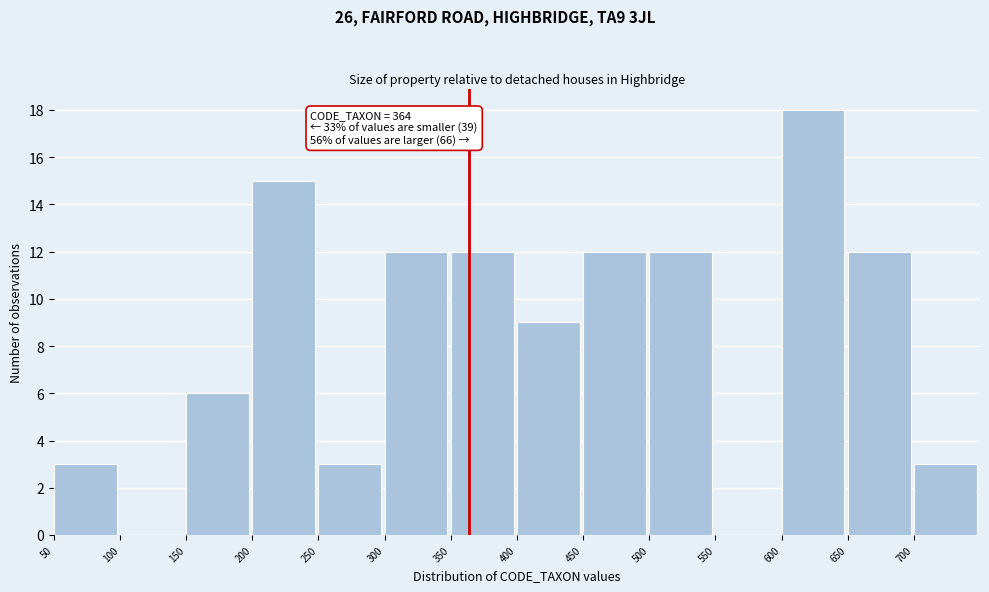

Over which range of the x-axis is the bar tallest?

600 to 650